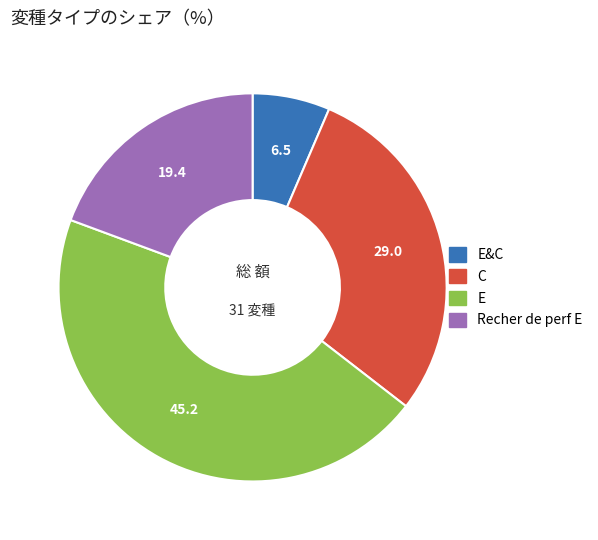

Is there any slice that represents more than half of the pie?

No